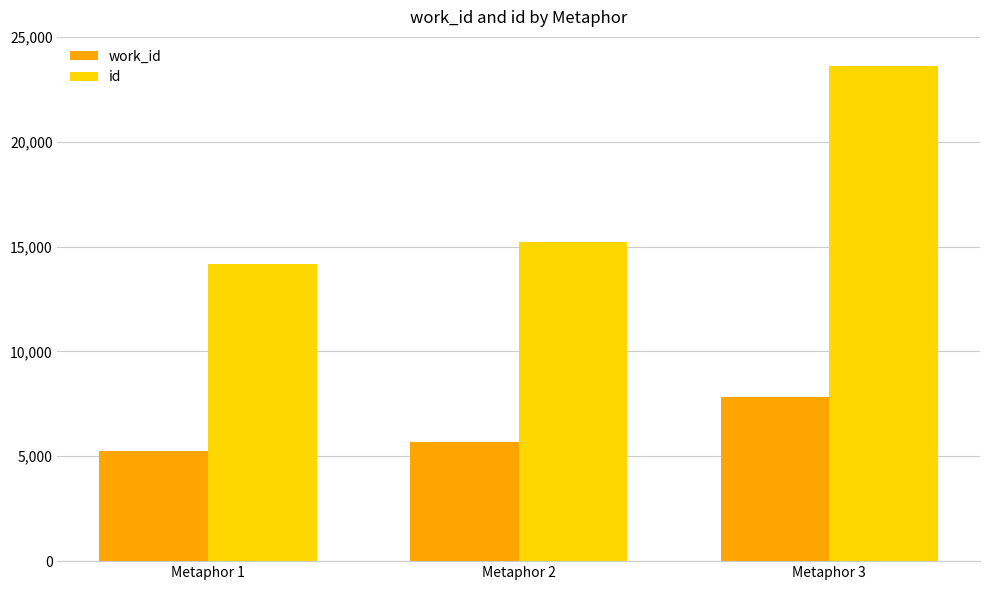

How many categories are shown in the chart?

3